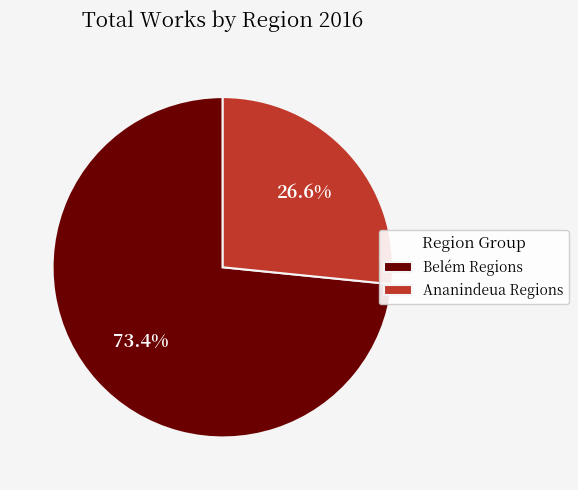

How many slices are in this pie chart?

2